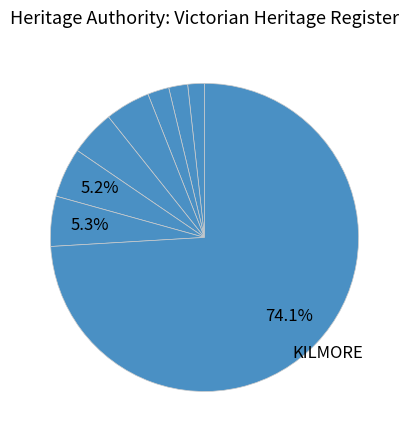

To the nearest percent, what is the average slice percentage?

12%